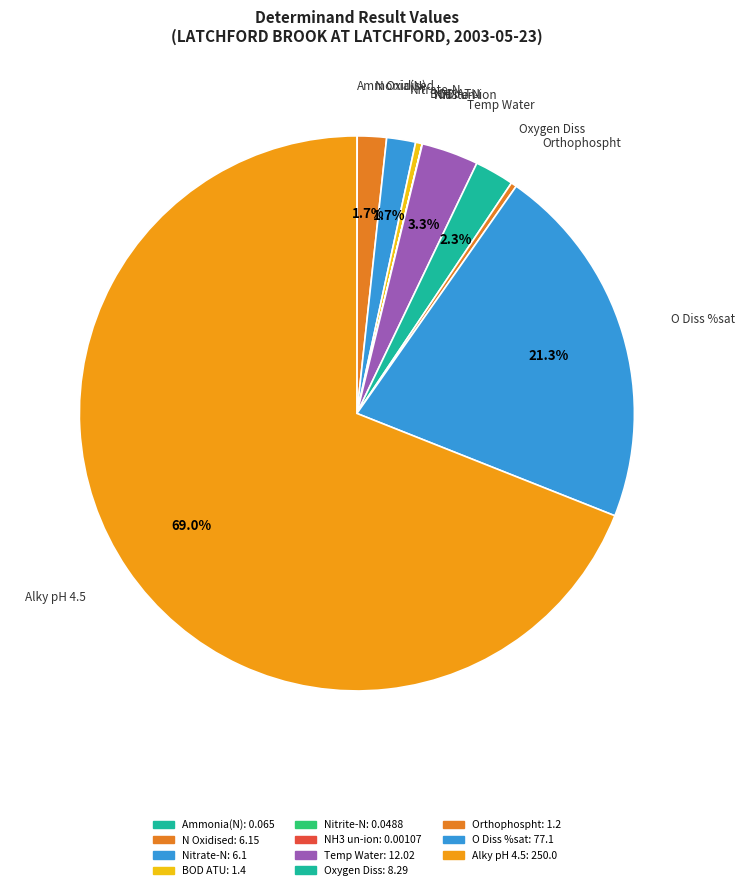

Which slice is the largest?

Alky pH 4.5